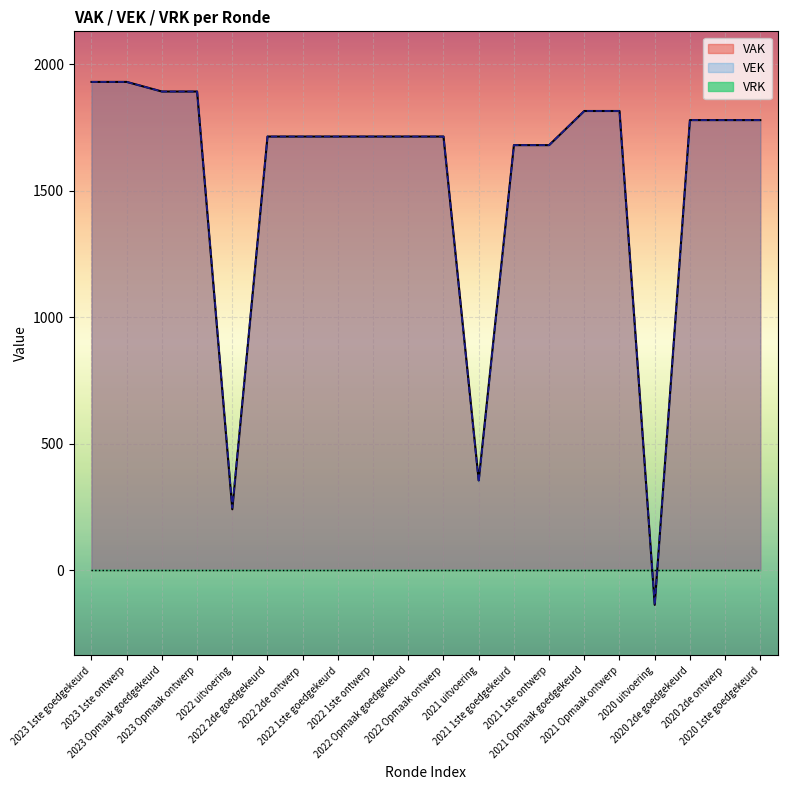

What is the highest value of the VAK series?

1931